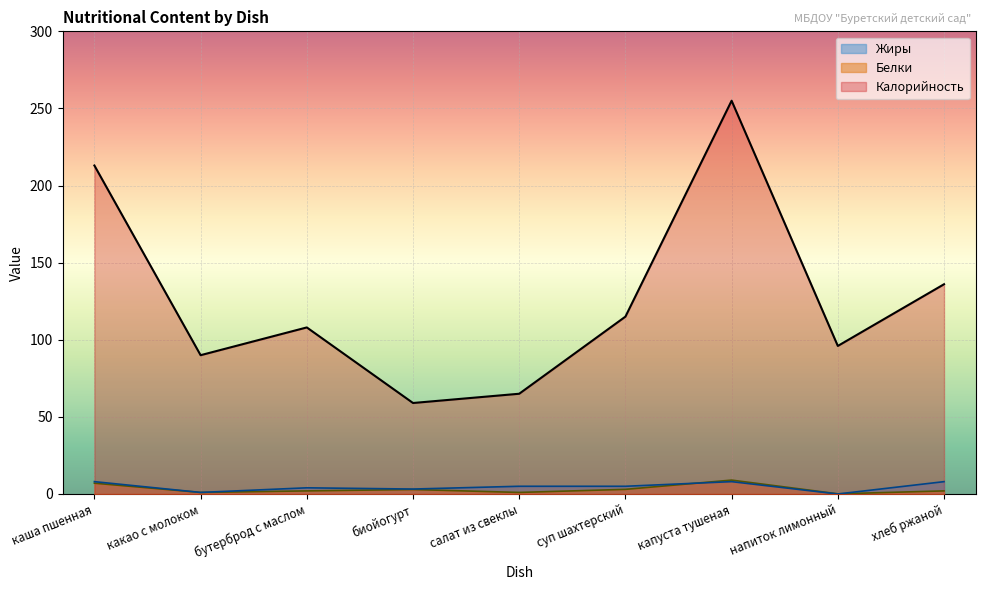

What are all the series names shown in the legend?

Жиры, Белки, Калорийность